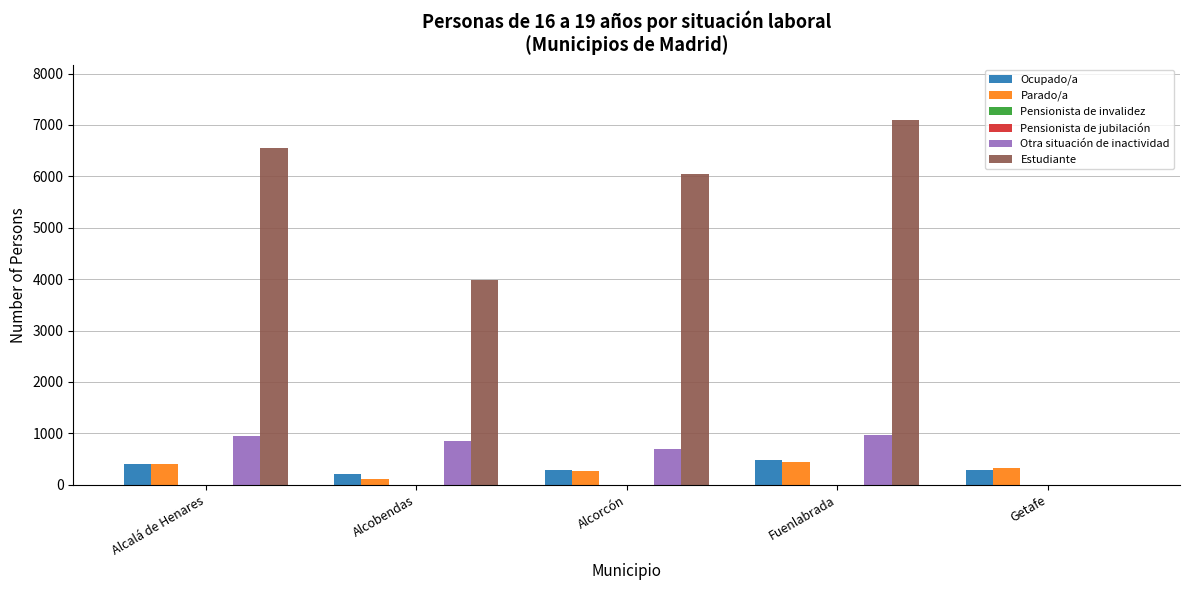

How many categories are shown in the chart?

5